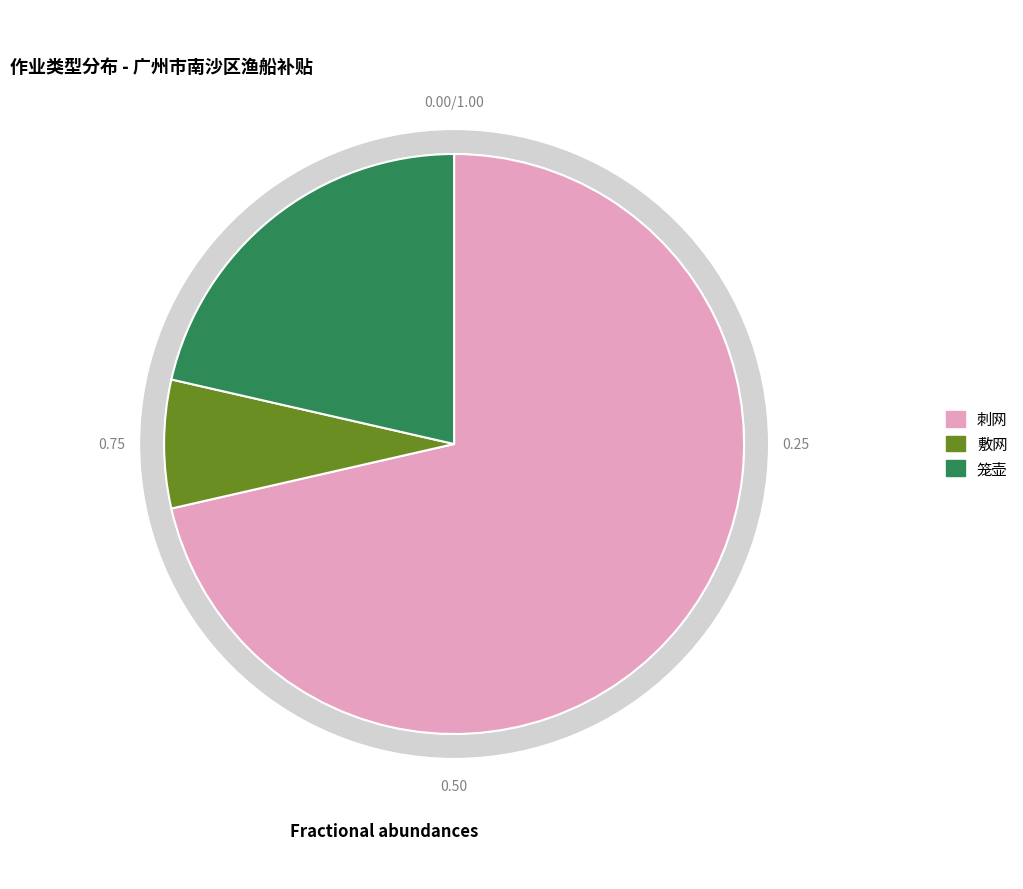

Is it true that 笼壶 is 8% of the pie?

False